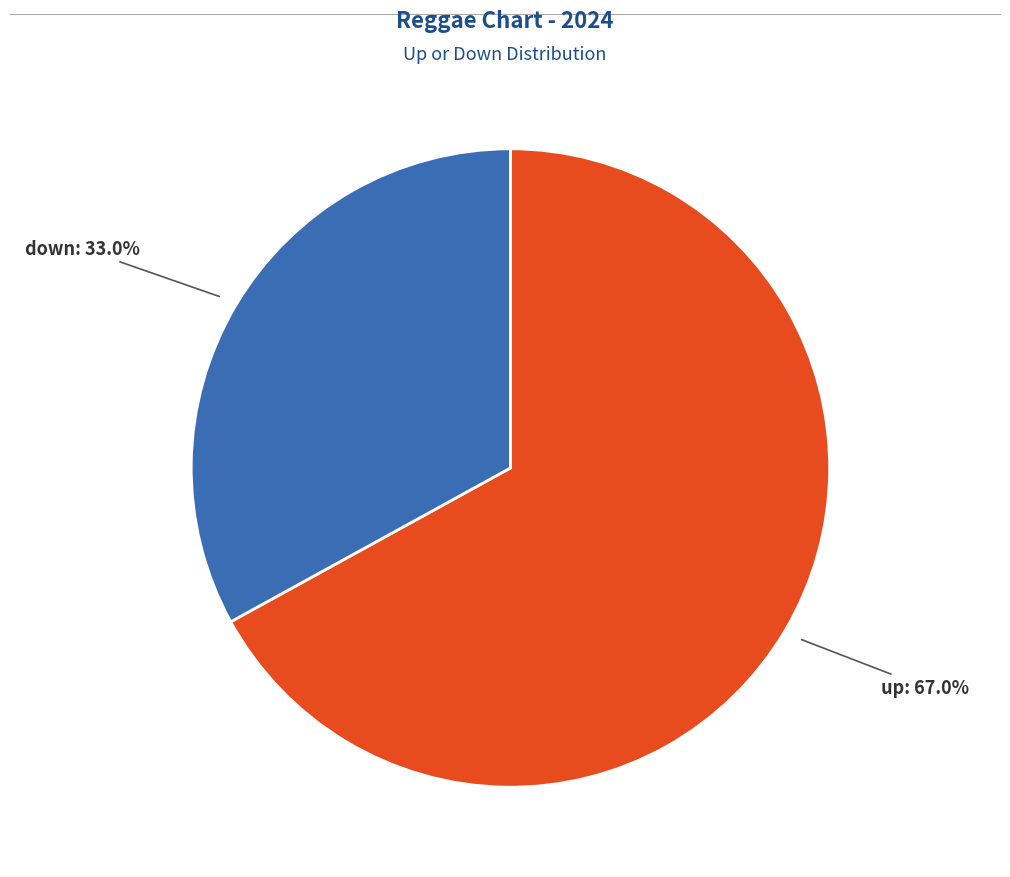

Is there a majority slice in this chart?

Yes